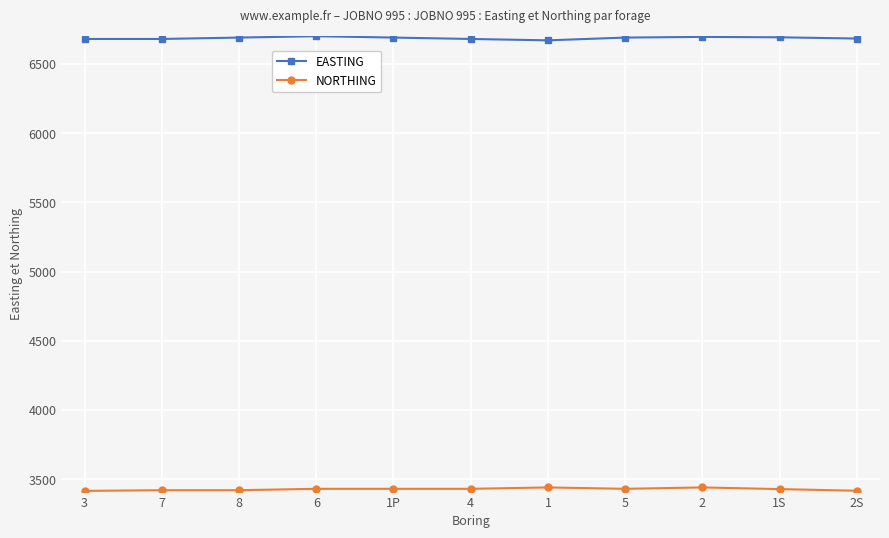

What is the label of the 2nd point from the right?

1S